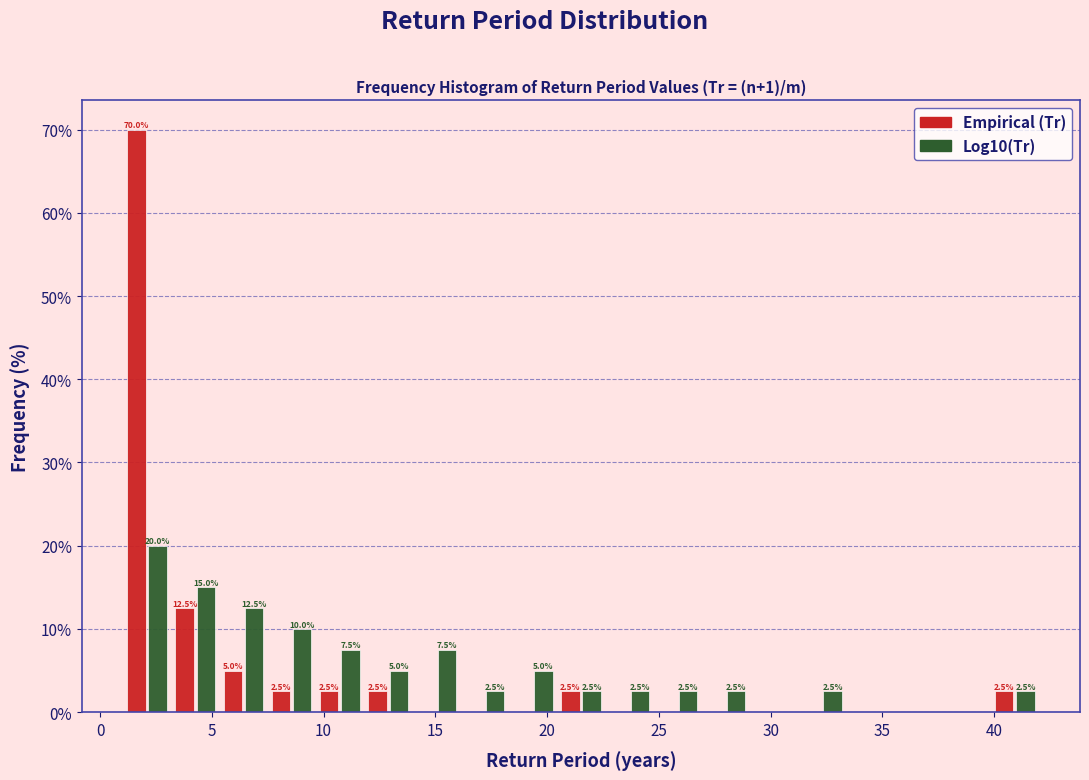

In the Empirical (Tr) series, which range on the x-axis has the tallest bar?

1.0 to 3.0